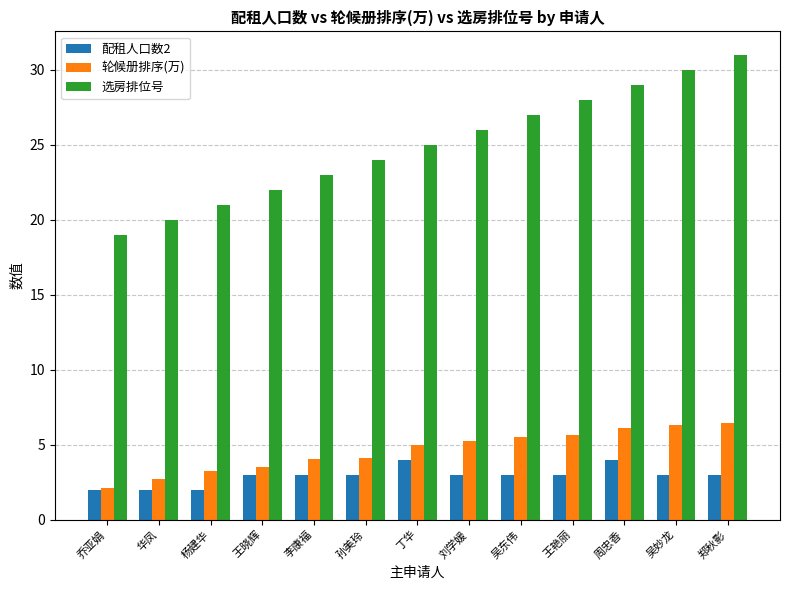

Rank the series by their maximum value, from lowest to highest.

配租人口数2, 轮候册排序(万), 选房排位号